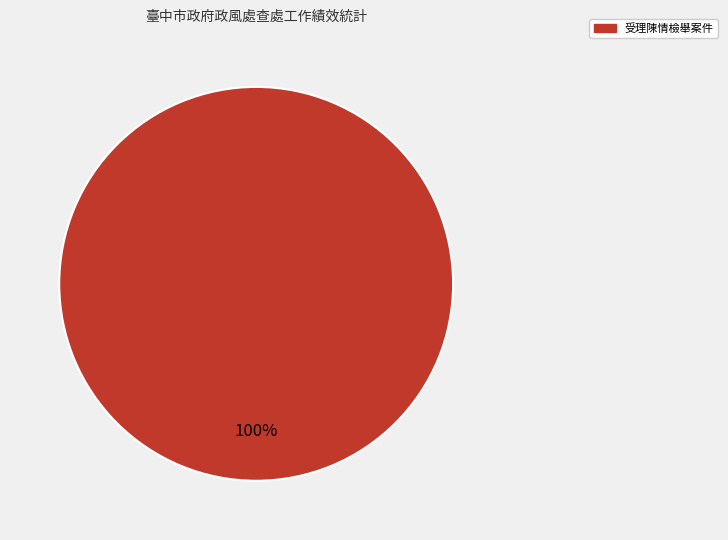

Is there any slice that represents more than half of the pie?

Yes